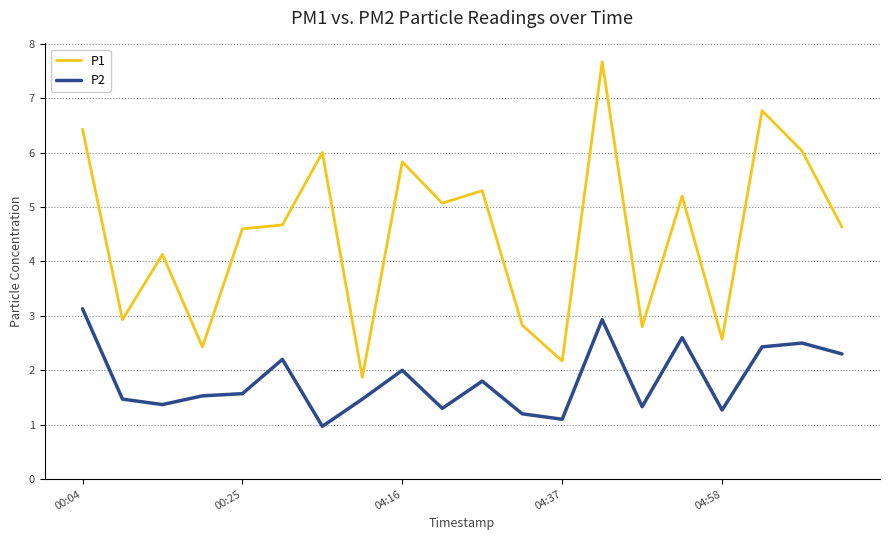

True or false: P2 and P1 cross at least once.

False